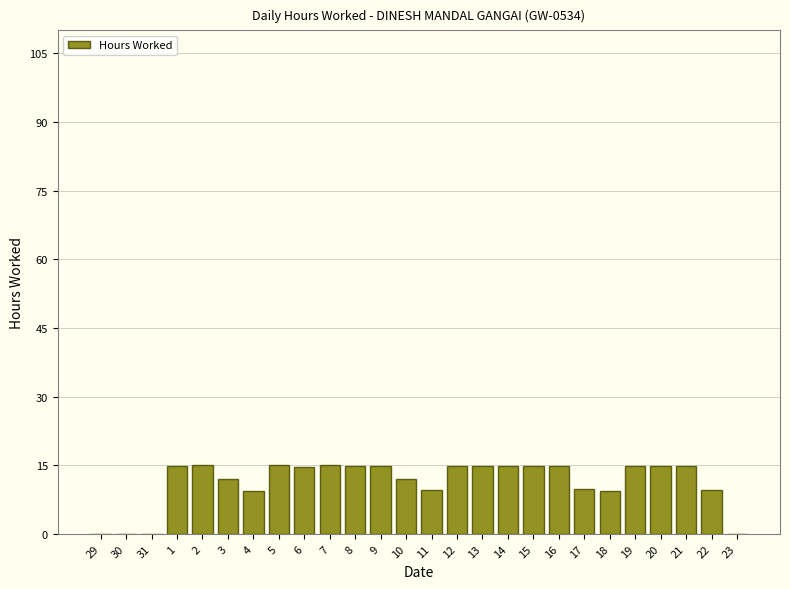

The value at 13 is 14.7. True or false?

True